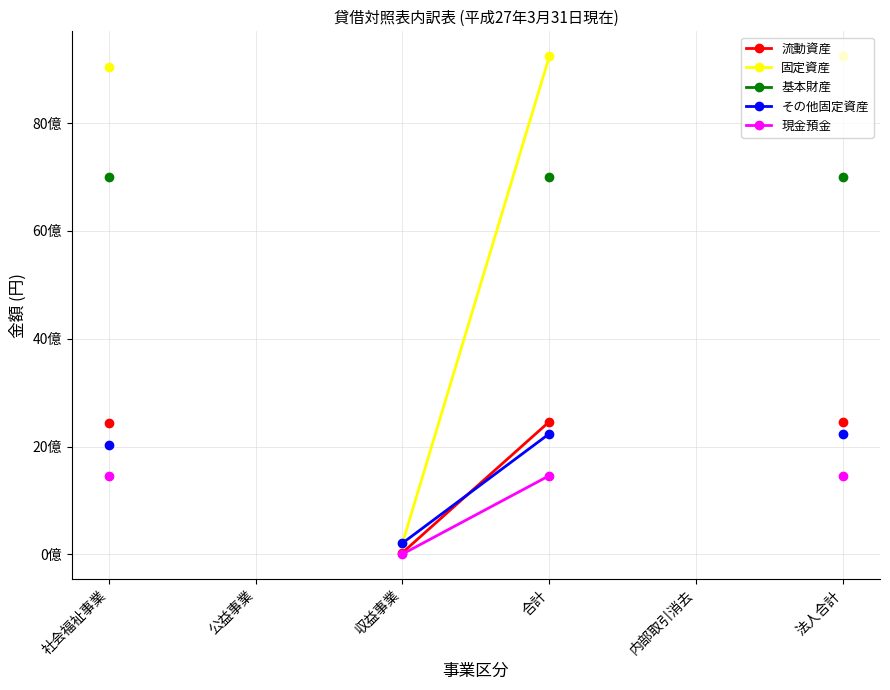

The value of 固定資産 at 法人合計 is 9239824112.0. True or false?

True